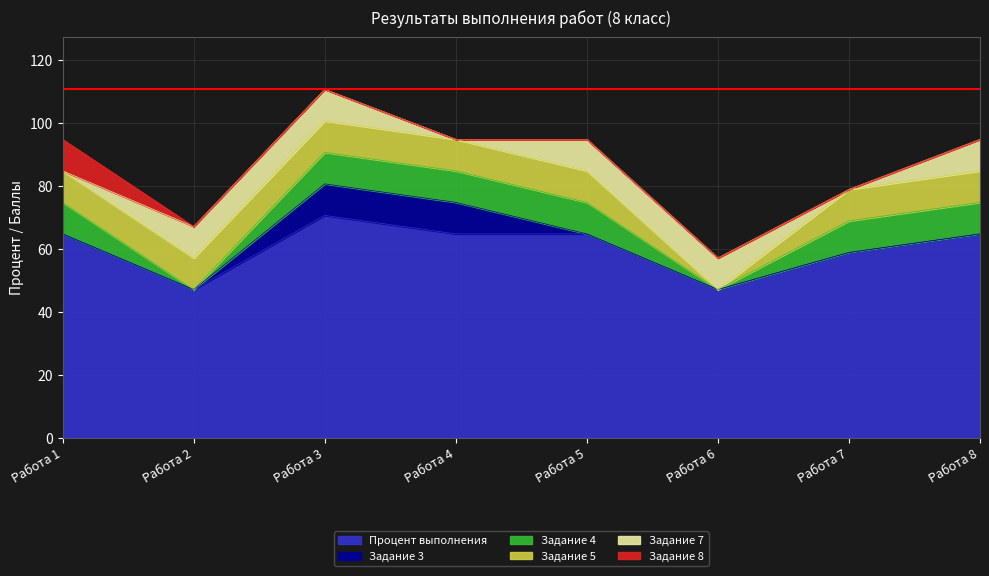

True or false: Задание 3 and Задание 8 intersect in this chart.

False